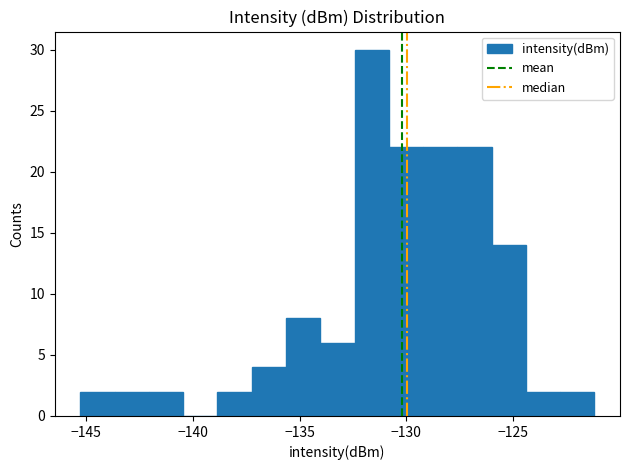

Read against the x-axis, roughly where is the centre of the tallest bar?

-131.5